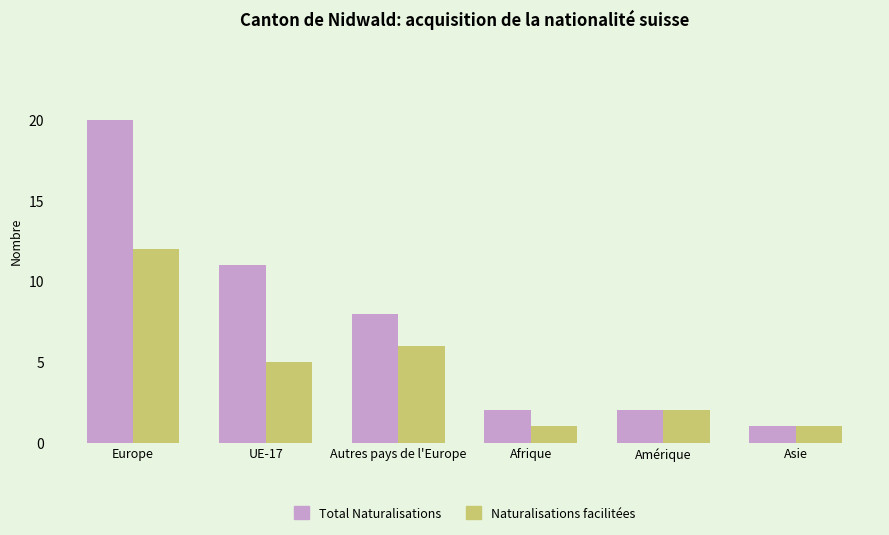

What is the difference between the second highest and minimum values in the Total Naturalisations series?

10